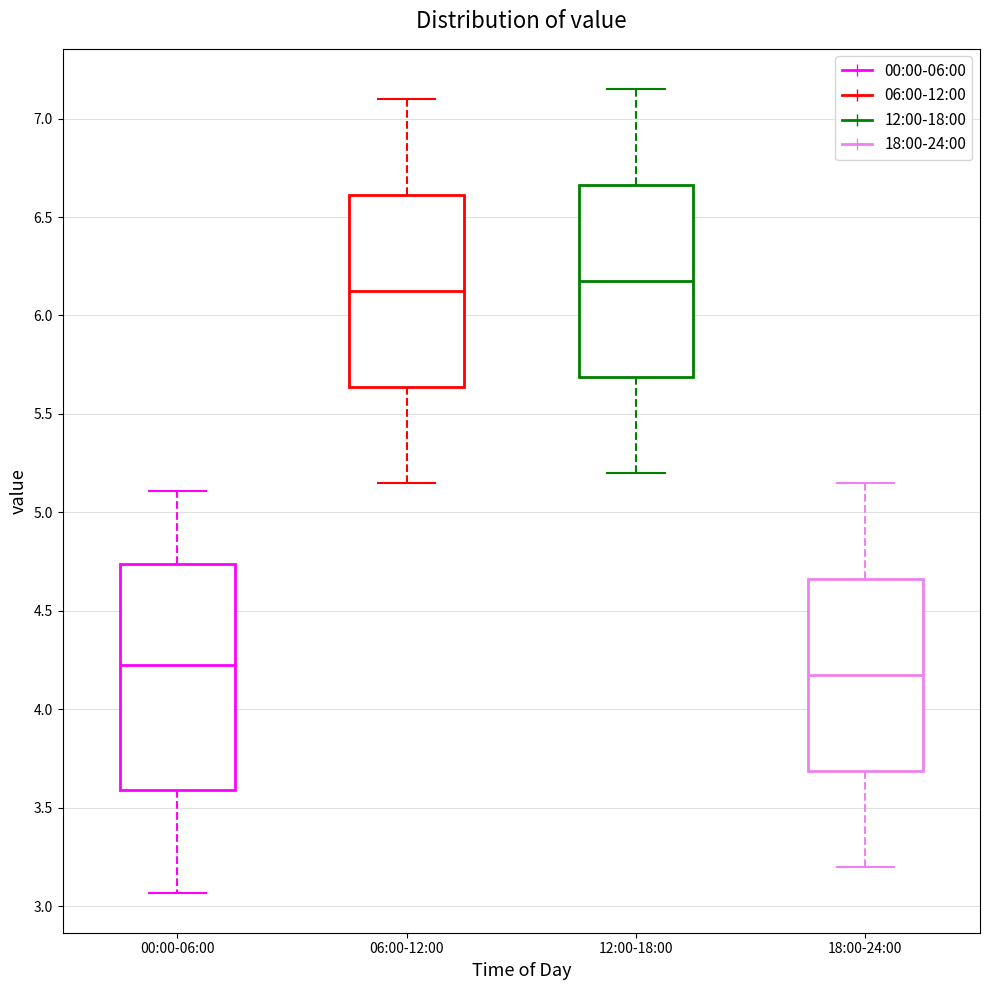

Which box's median line is the highest?

12:00-18:00